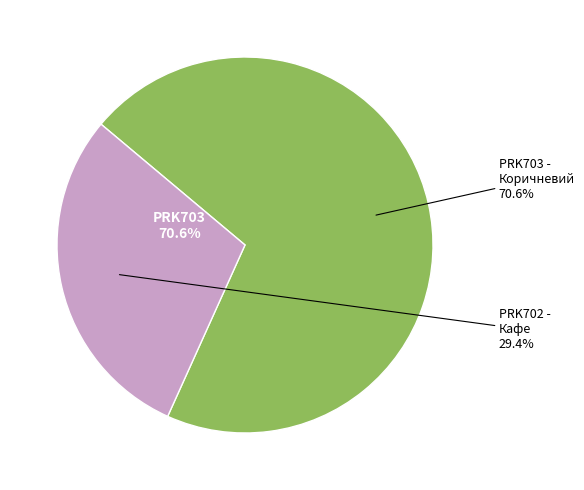

Combined, what portion of the pie is Ламінат AGT Spark PRK703 - Коричневий and Ламінат AGT Spark PRK702 - Кафе?

100.0%